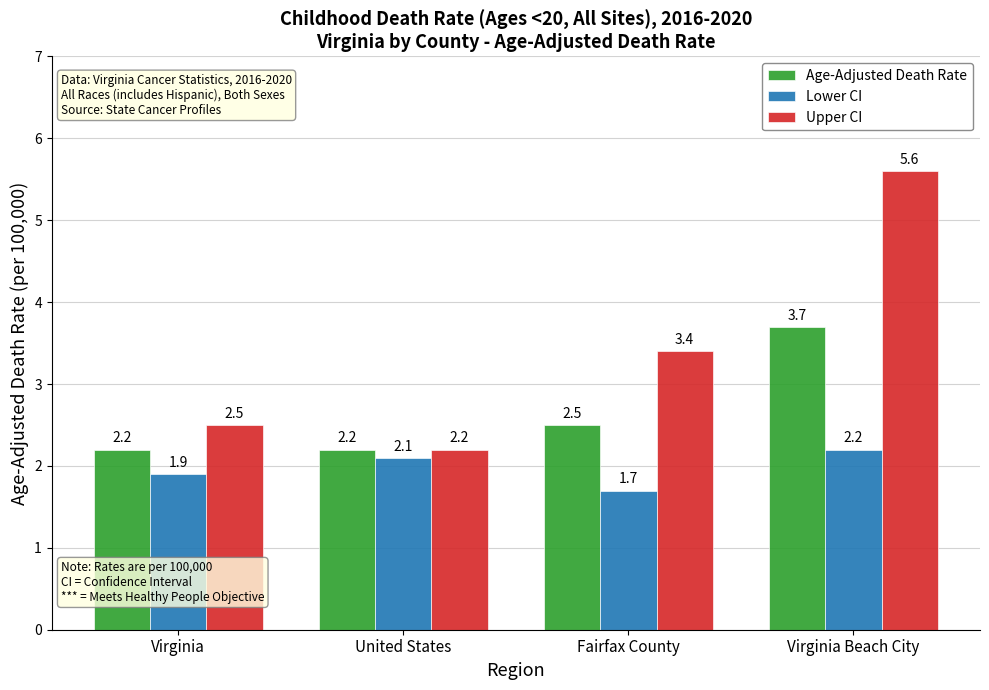

What are all the series names shown in the legend?

Age-Adjusted Death Rate, Lower CI, Upper CI